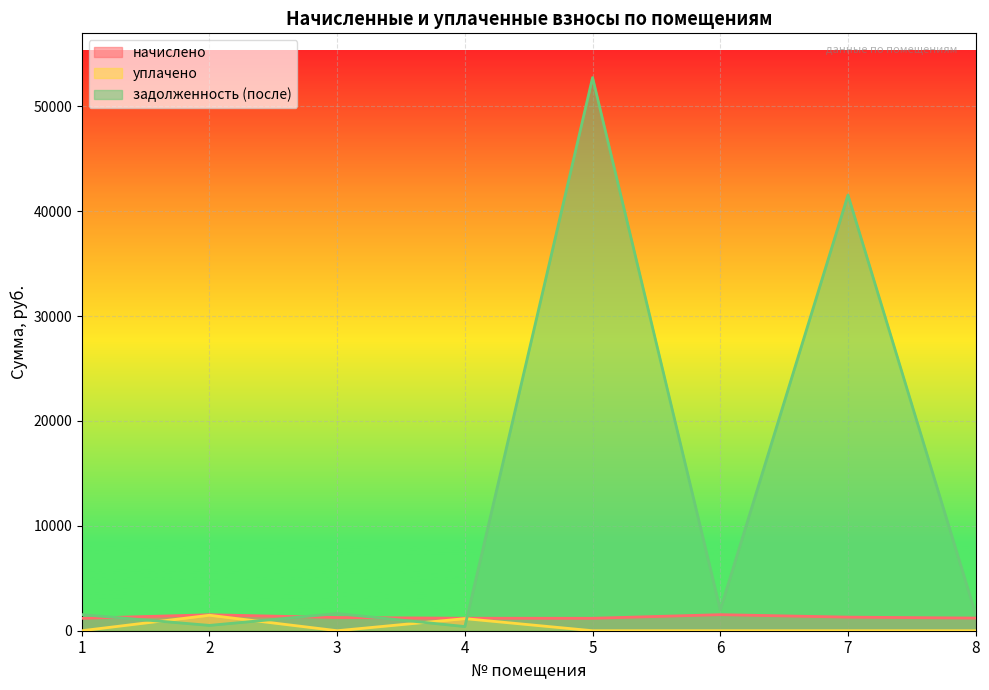

Rank the series by their maximum value, from lowest to highest.

уплачено, начислено, задолженность (после)